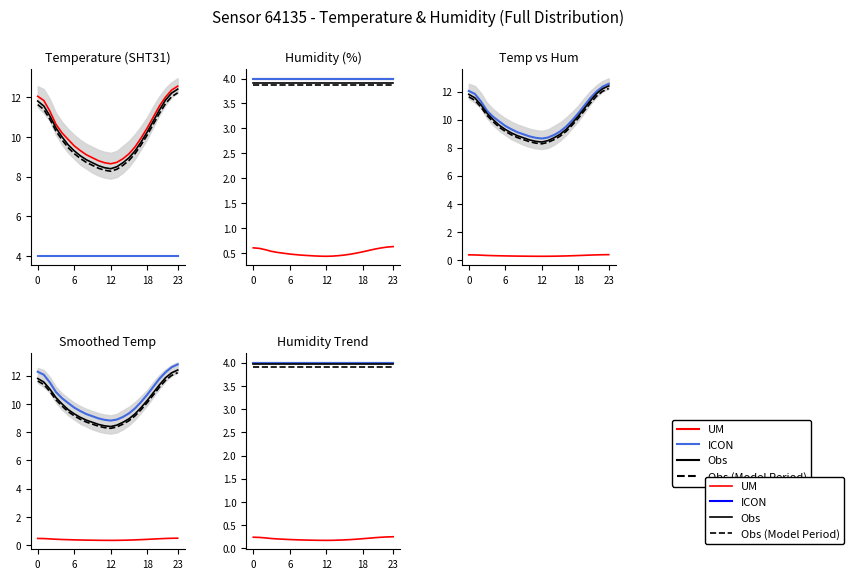

Which series has the largest total across all categories?

ICON